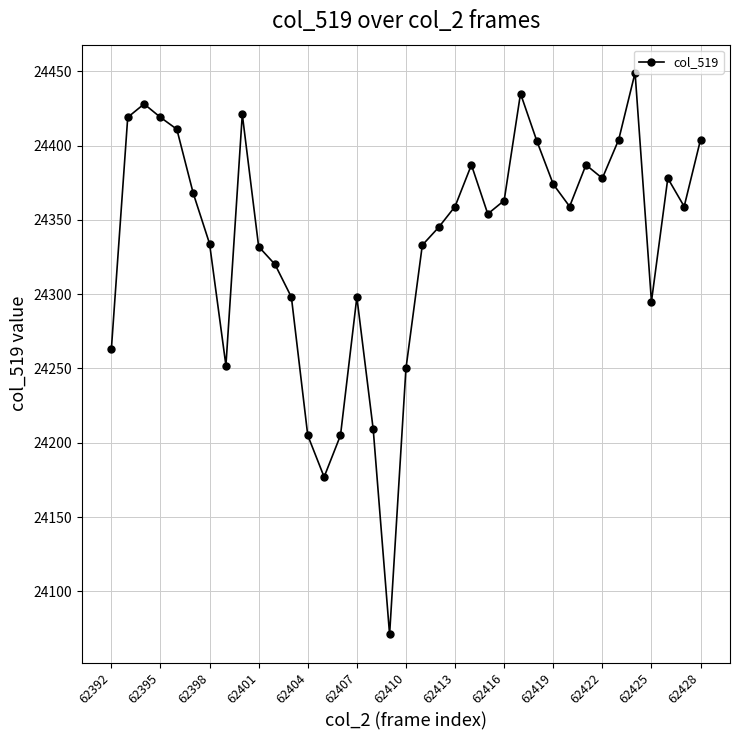

How many interior local peaks (higher than both neighbors) does the data have?

8